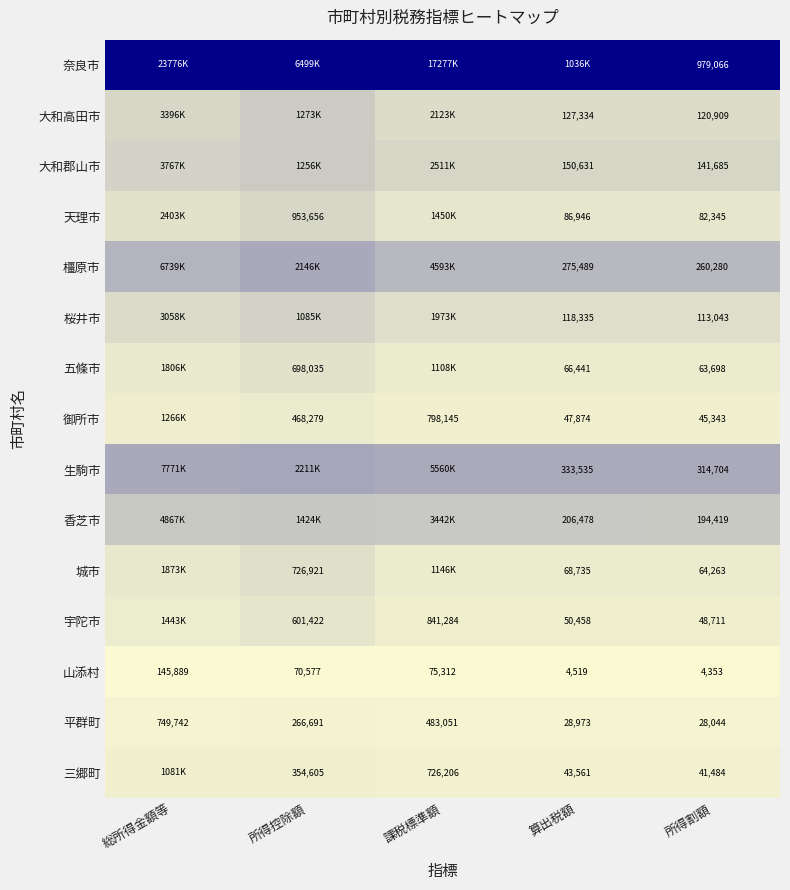

At how many categories does at least one series exceed 0?

5